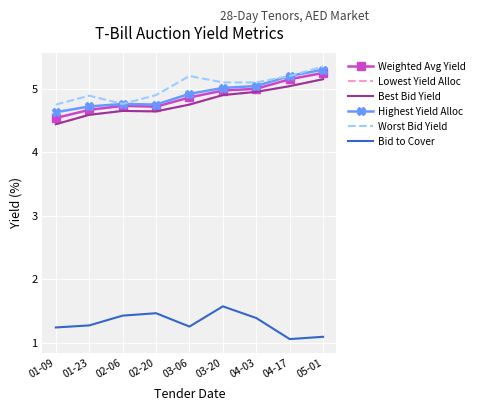

Reading right to left, list all the values displayed in this chart.

Weighted Avg Yield: 5.2	5.1	5.0	5.0	4.9	4.7	4.7	4.7	4.5
Lowest Yield Alloc: 5.2	5.0	5.0	4.9	4.8	4.6	4.7	4.6	4.4
Best Bid Yield: 5.2	5.0	5.0	4.9	4.8	4.6	4.7	4.6	4.4
Highest Yield Alloc: 5.3	5.2	5.0	5.0	4.9	4.8	4.8	4.7	4.6
Worst Bid Yield: 5.3	5.2	5.1	5.1	5.2	4.9	4.8	4.9	4.8
Bid to Cover: 1.1	1.1	1.4	1.6	1.3	1.5	1.4	1.3	1.2